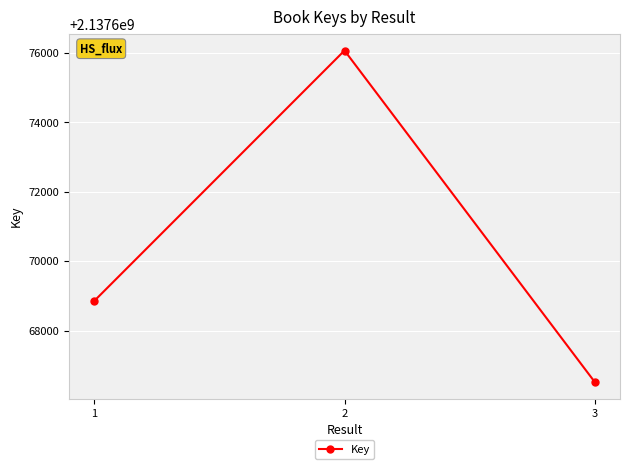

Is this an area chart (filled region under the line)?

No